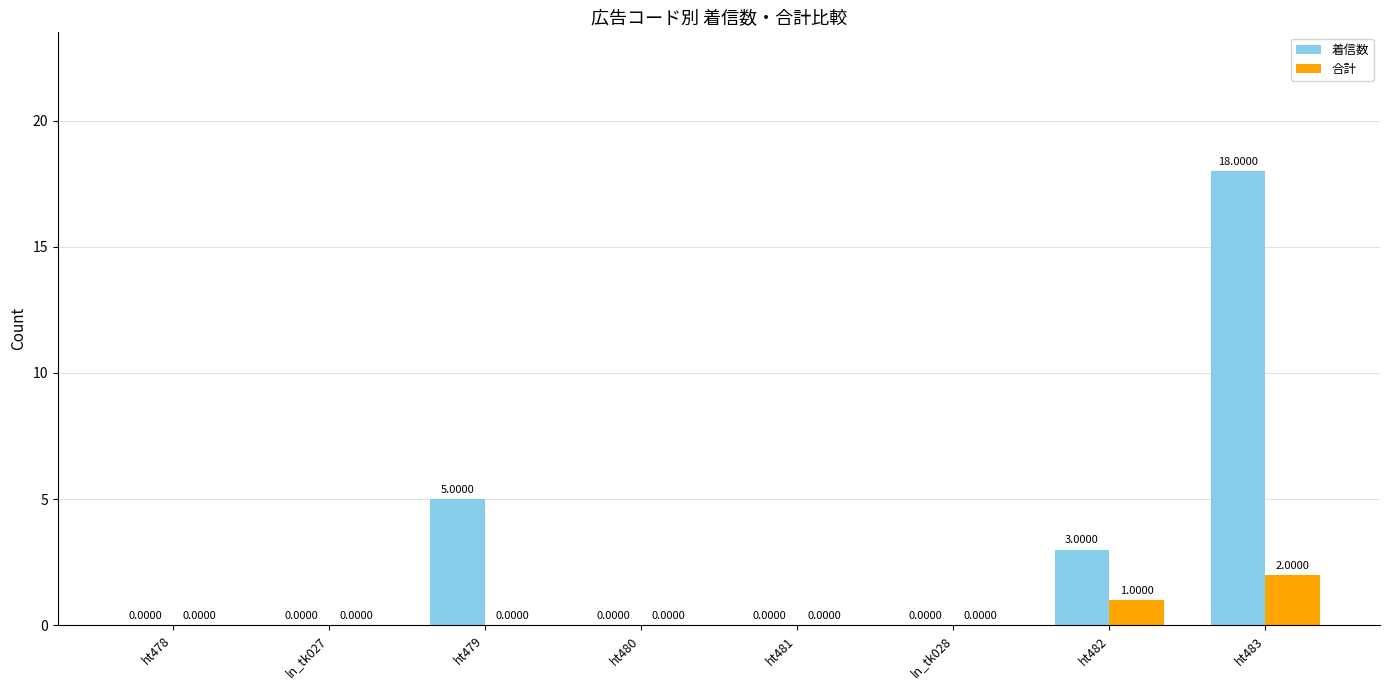

At which category is the sum across all series the highest?

ht483